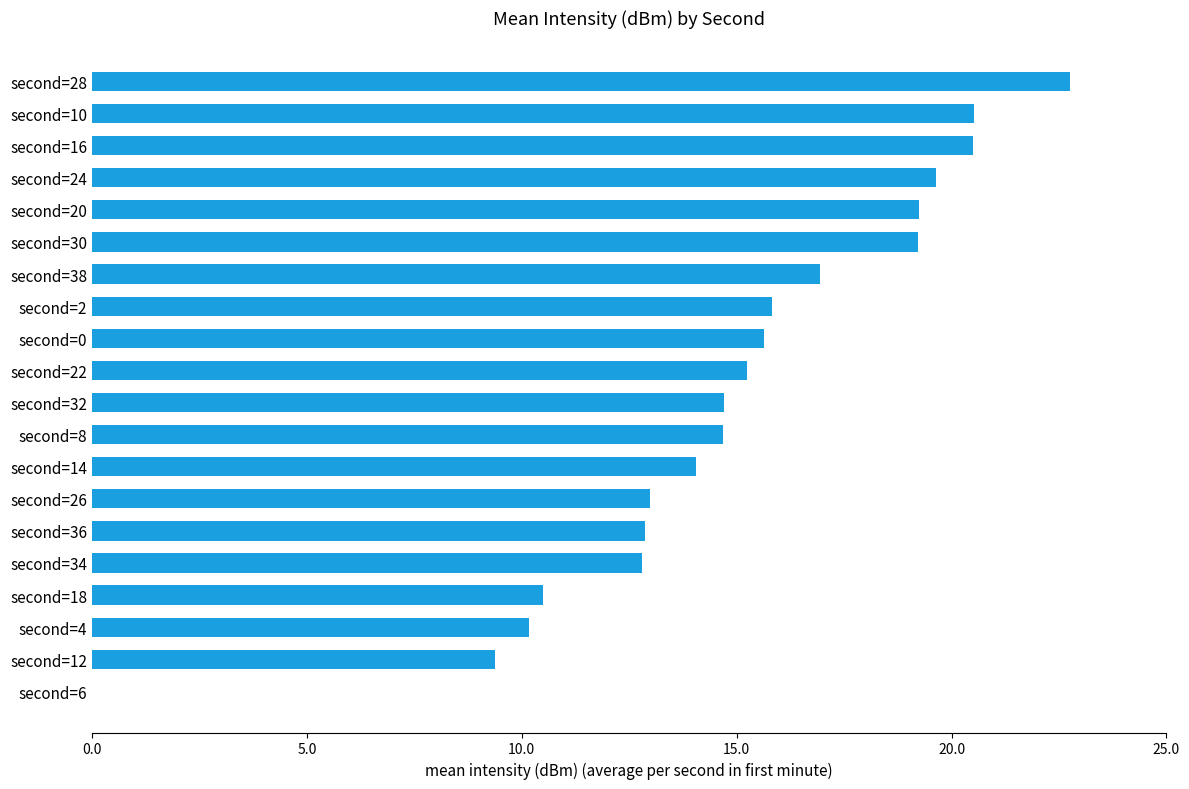

What is the sum of all values?

297.7